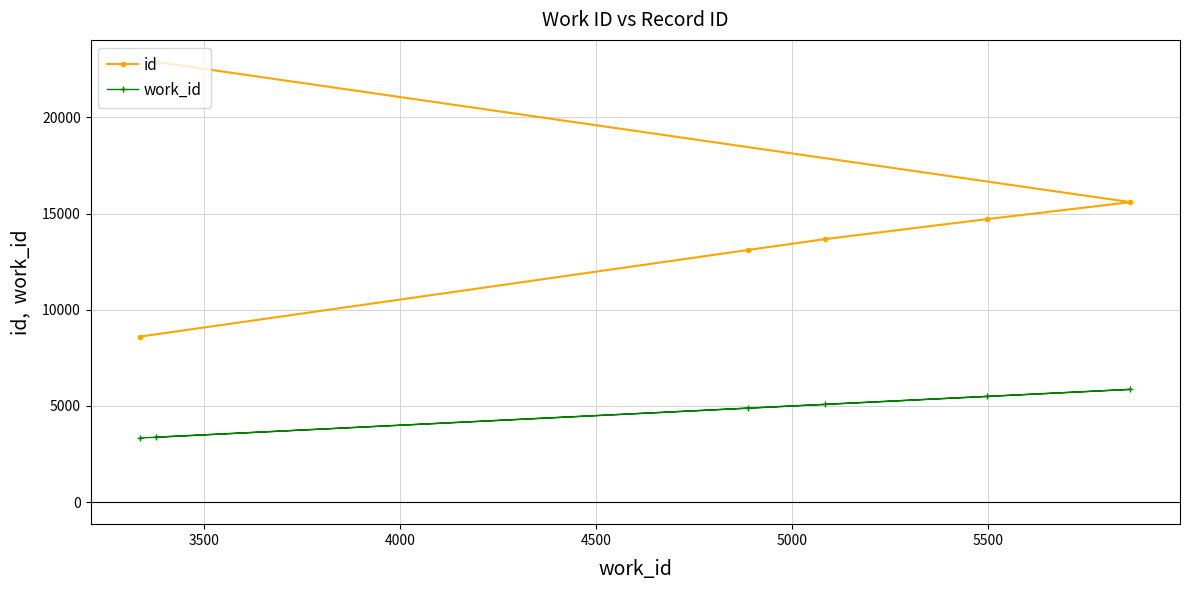

What is the difference between the maximum and minimum values in the work_id series?

2528